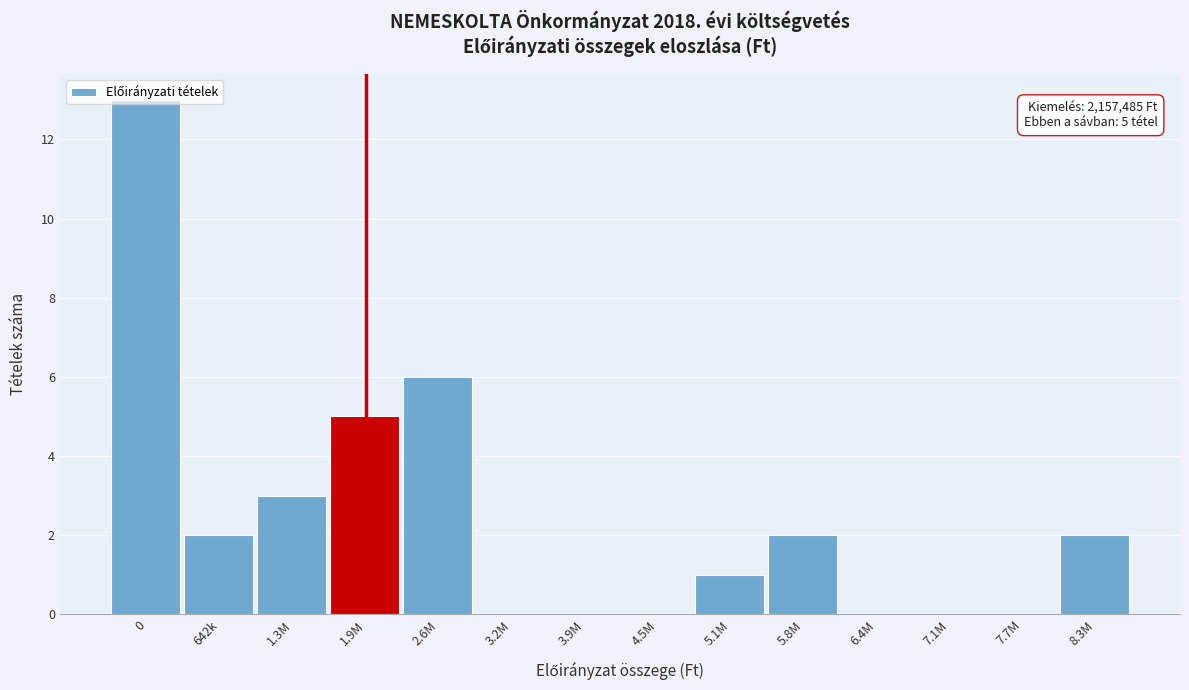

What is the maximum value shown in the chart?

13